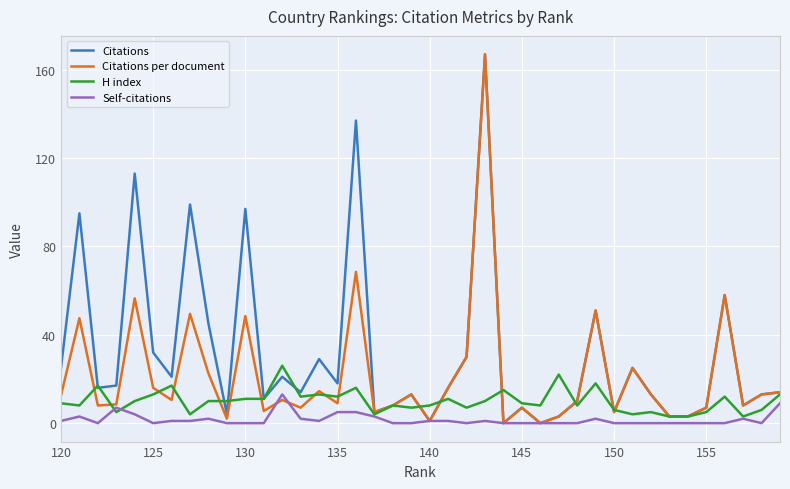

What is the highest value of the Citations per document series?

167.0